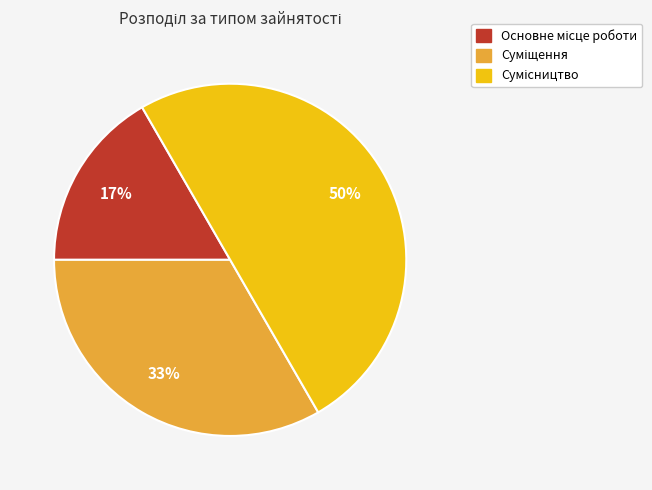

To the nearest percent, what is the average slice percentage?

33%